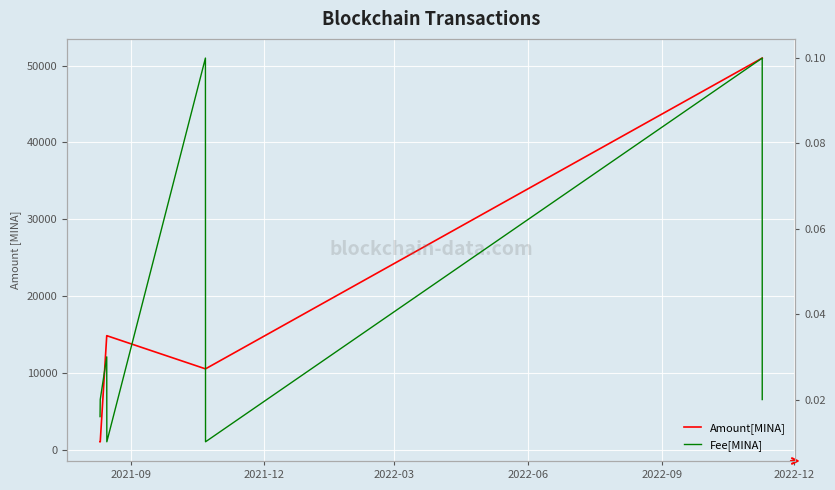

Rank the series by their maximum value, from lowest to highest.

Fee[MINA], Amount[MINA]